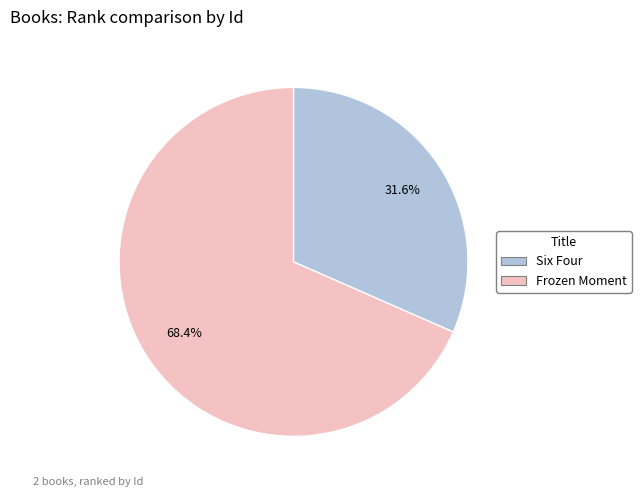

Which category has the smallest portion of the pie?

Six Four